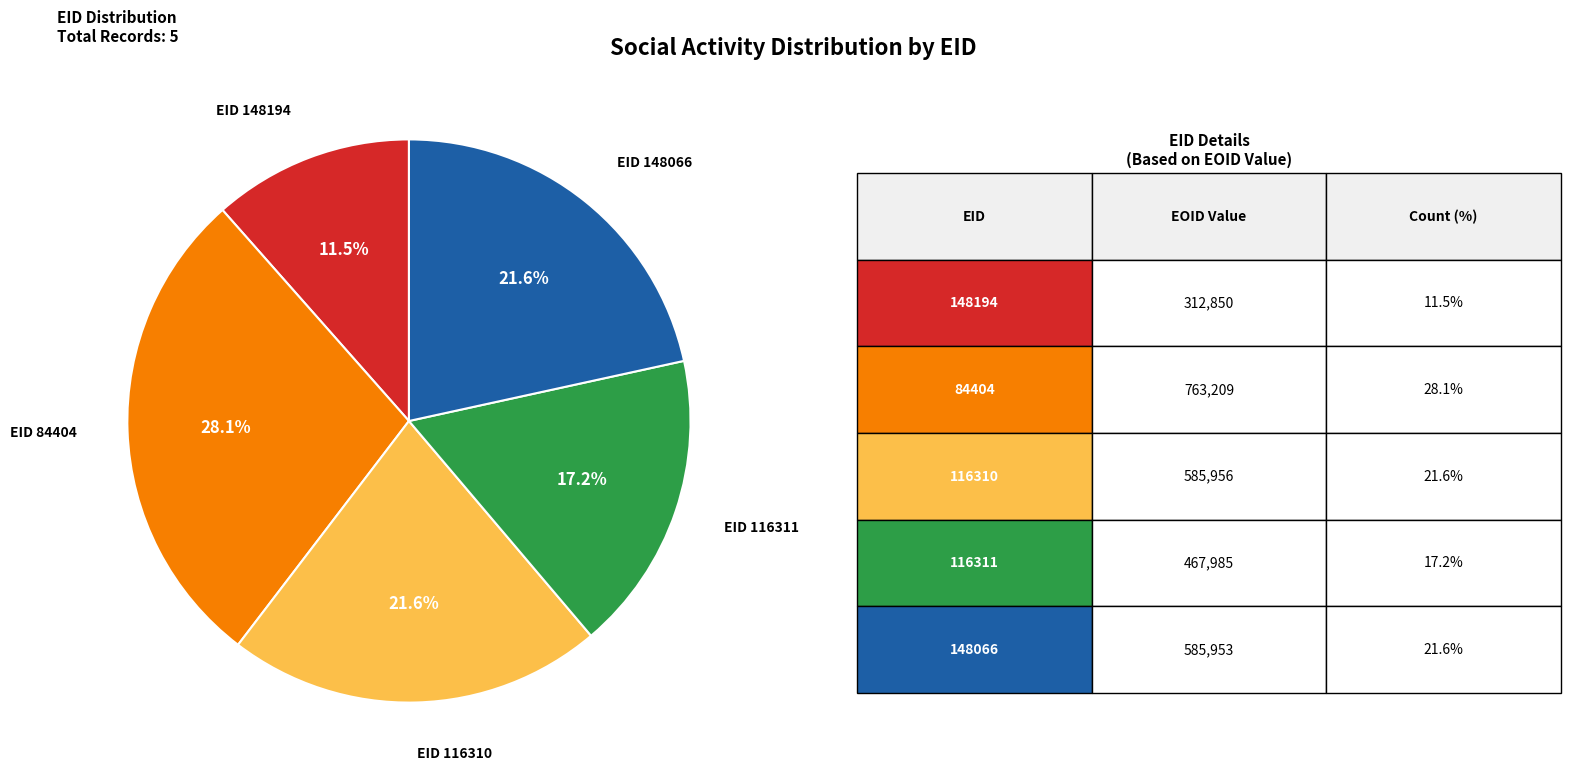

How many segments does this pie chart have?

5